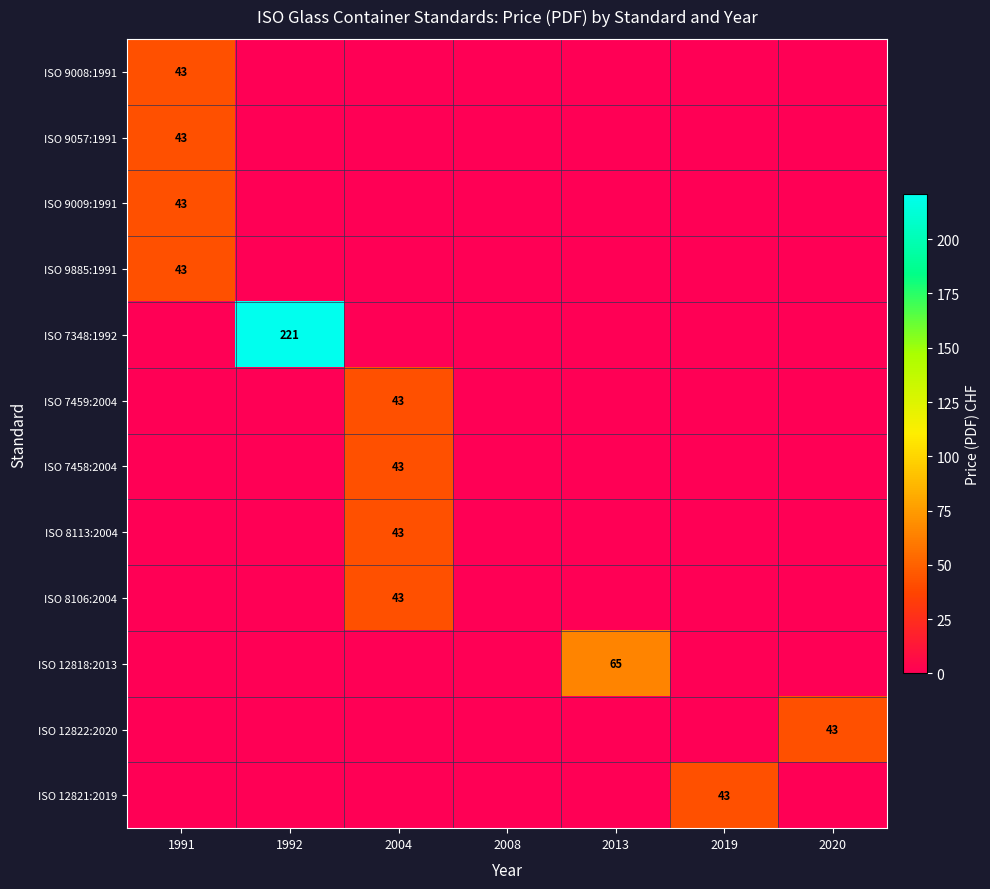

True or false: ISO 9057:1991 has a value of 43 at 1991.

True